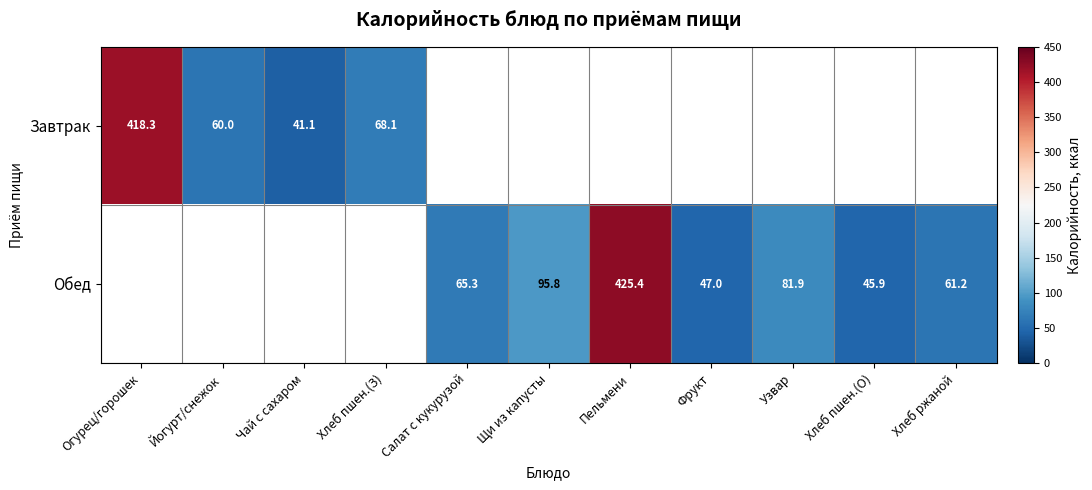

The Завтрак series shows 23.4 at Чай с сахаром. True or false?

False